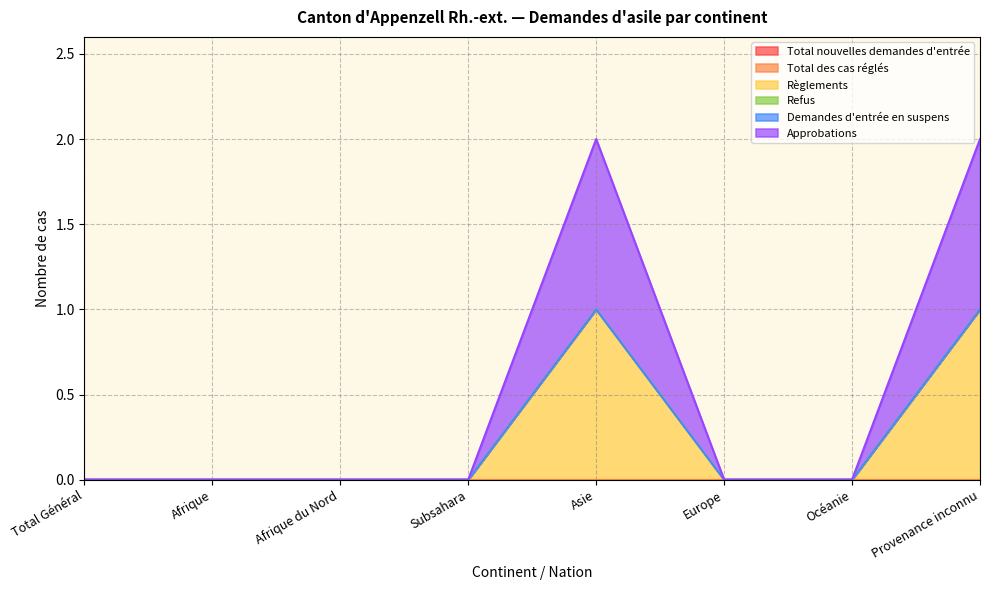

Count the number of categories in the chart.

8